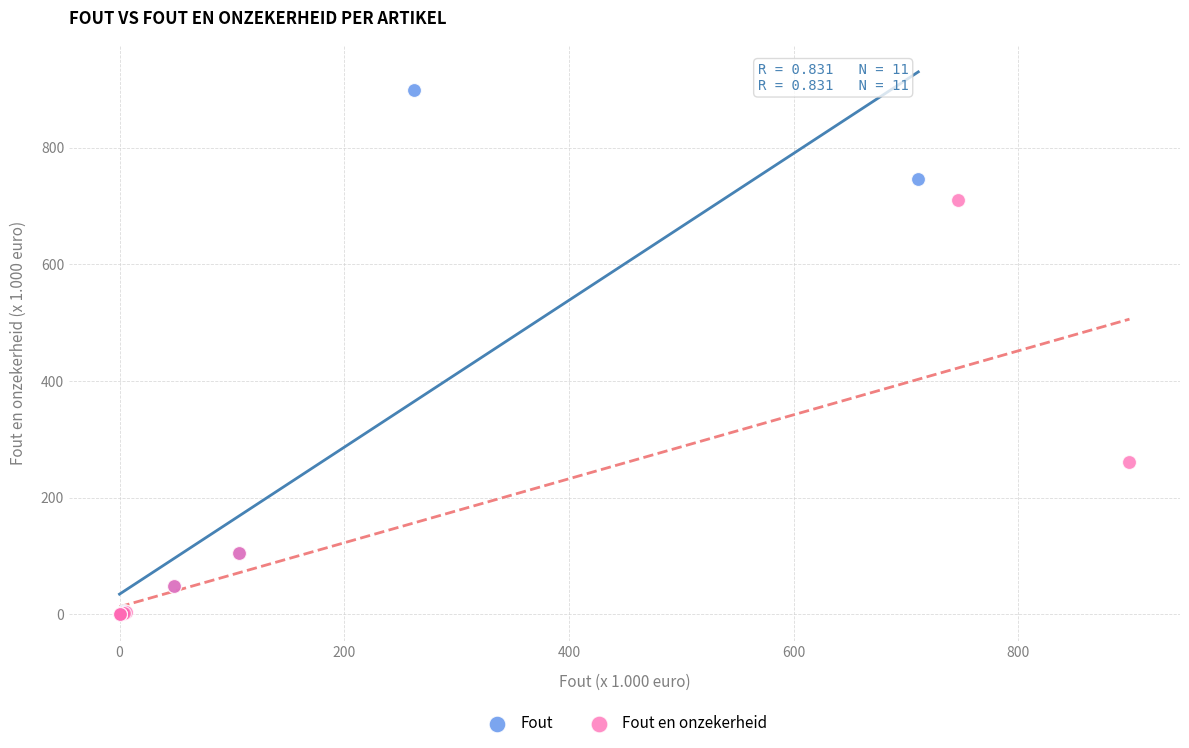

Which series reaches the maximum Y coordinate?

Fout